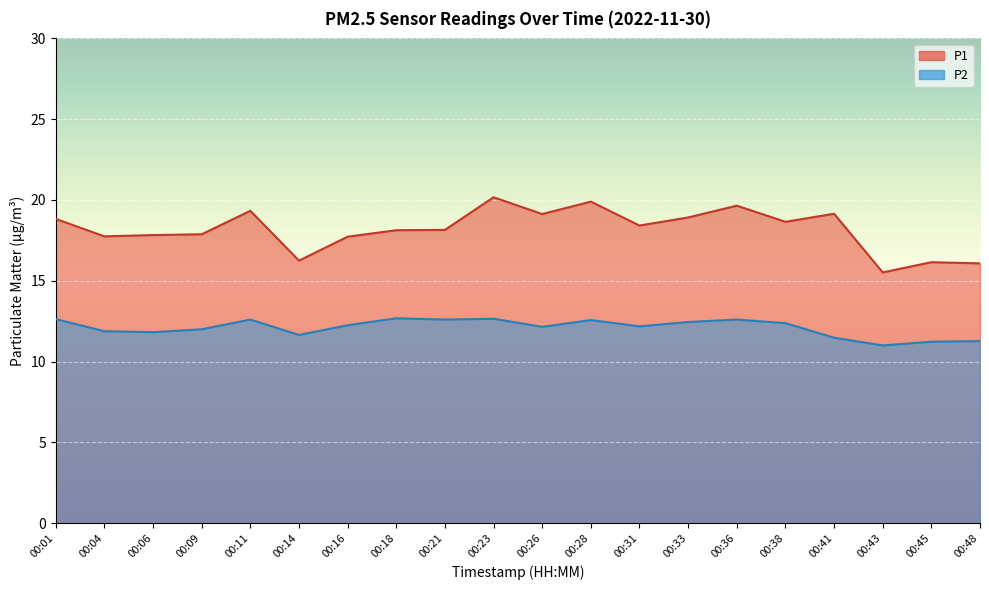

How many values in the P1 series exceed 18?

12